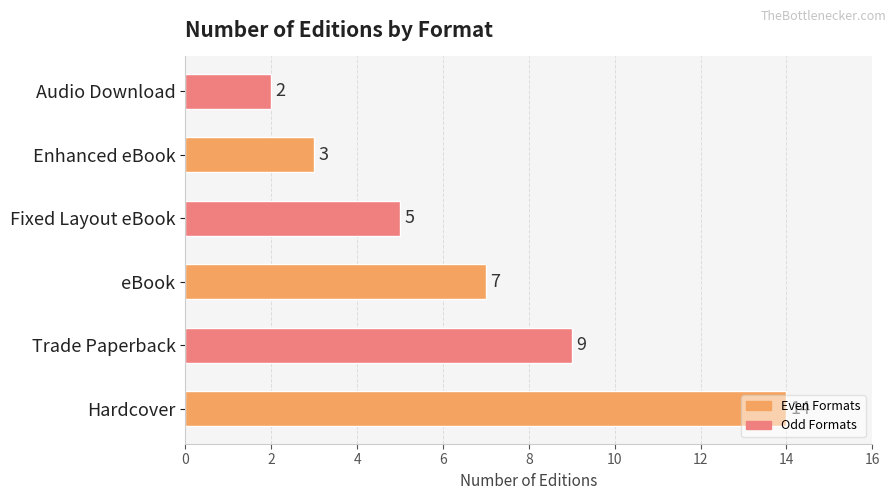

List the labels in order of value, largest first.

Hardcover, Trade Paperback, eBook, Fixed Layout eBook, Enhanced eBook, Audio Download